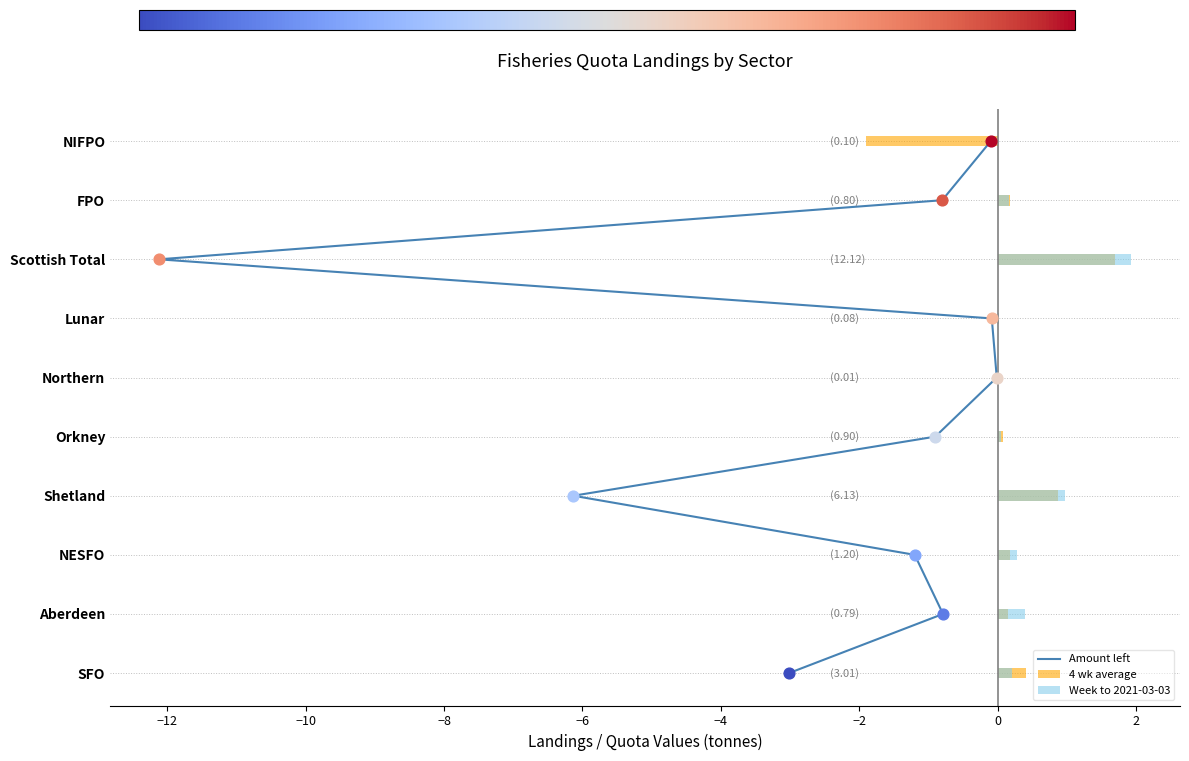

What are all the series names shown in the legend?

Amount left, 4 wk average, Week to 2021-03-03